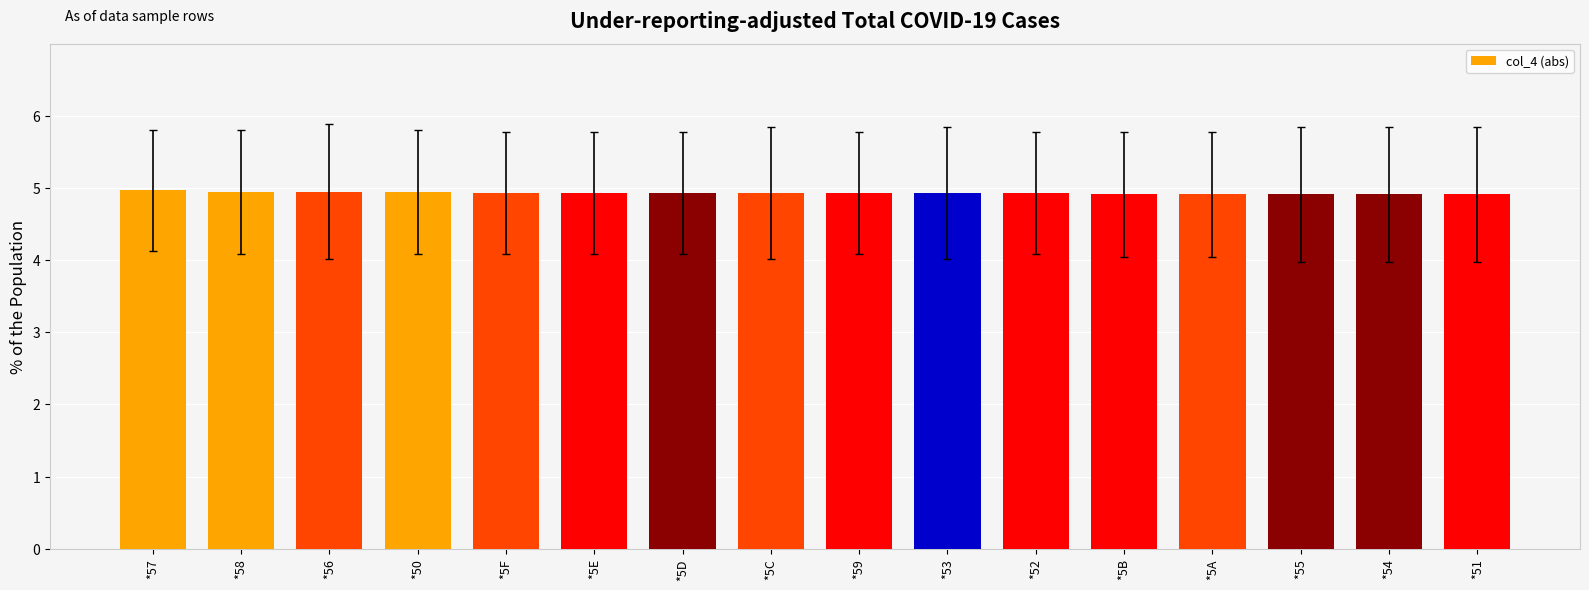

The value at *5E is 2.2. True or false?

False